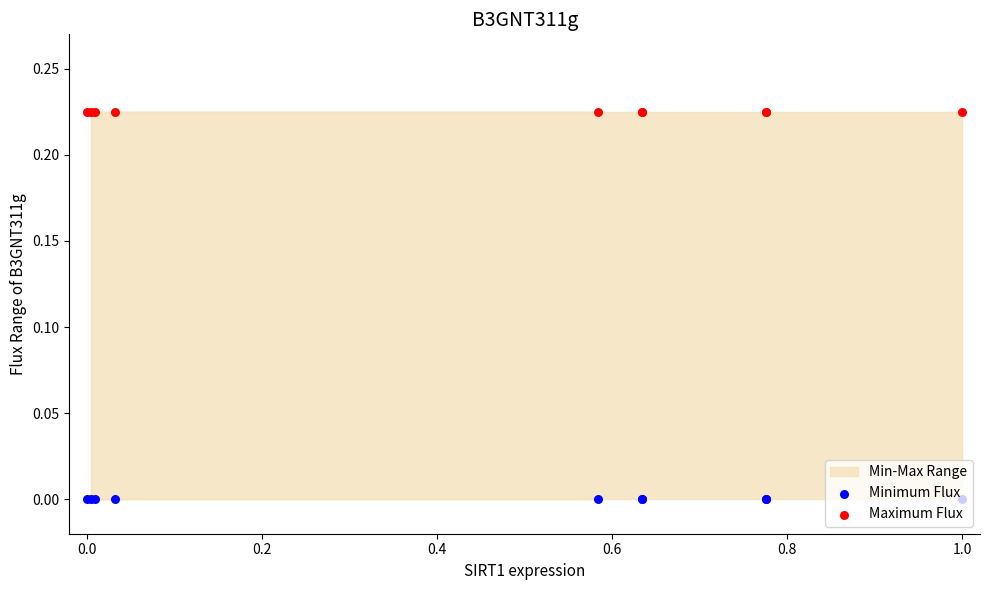

What is the total value across all series at 0.2?

0.2